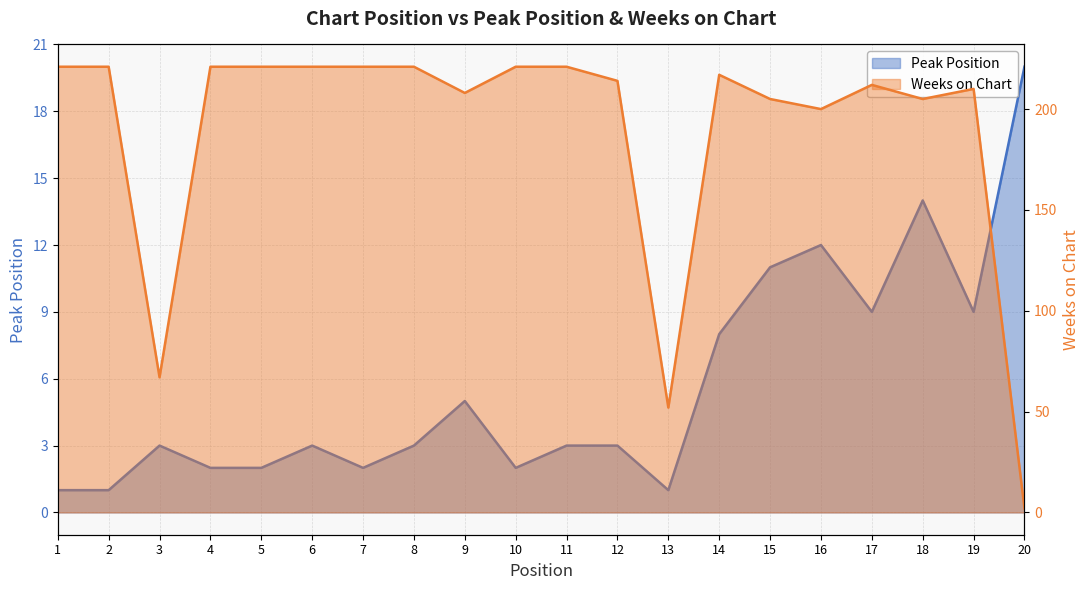

What are all the series names shown in the legend?

Peak Position, Weeks on Chart